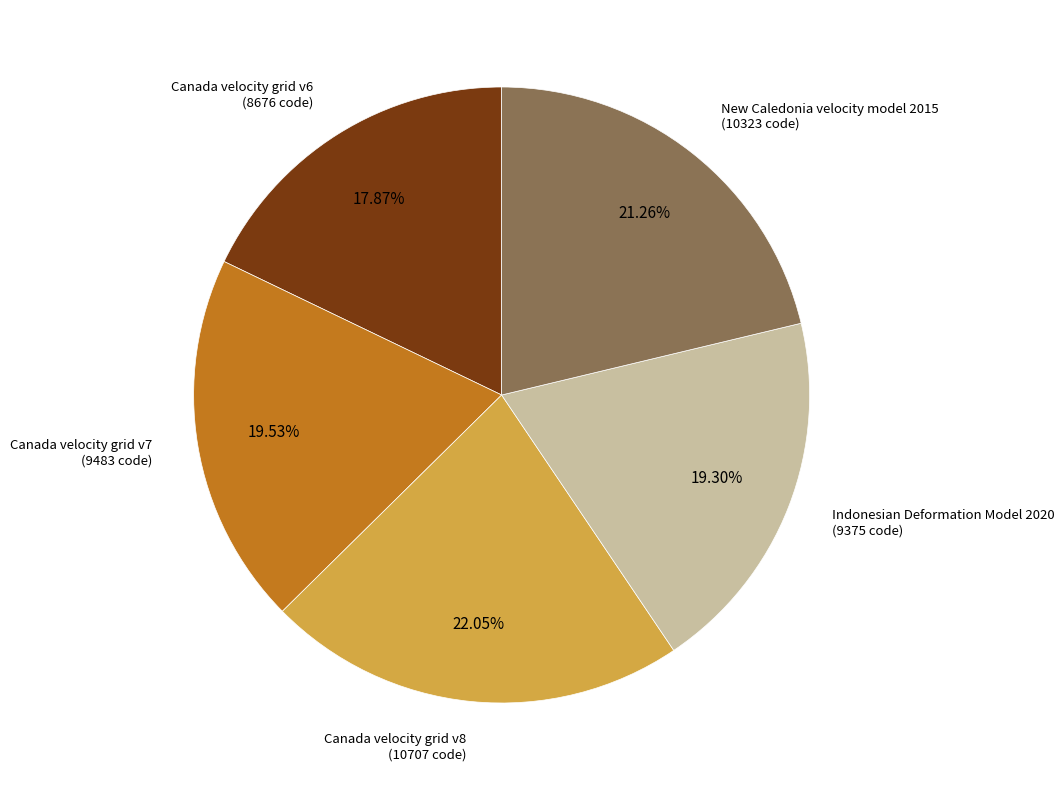

Is there a majority slice in this chart?

No